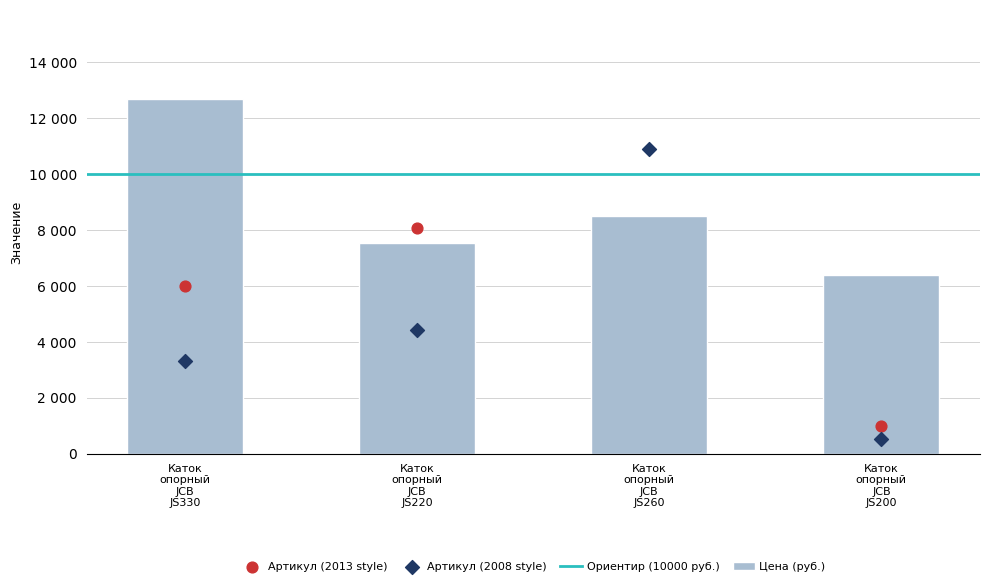

Which has a higher value, Каток опорный JCB JS330 or Каток опорный JCB JS220?

Каток опорный JCB JS220